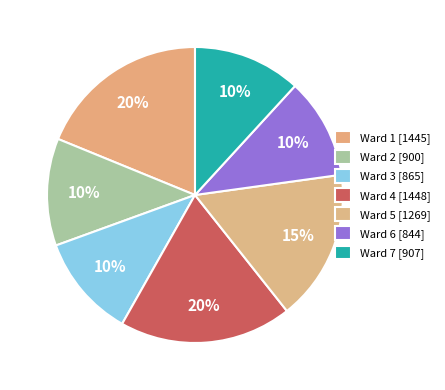

Combined, what portion of the pie is Ward 1 and Ward 7?

30.6%